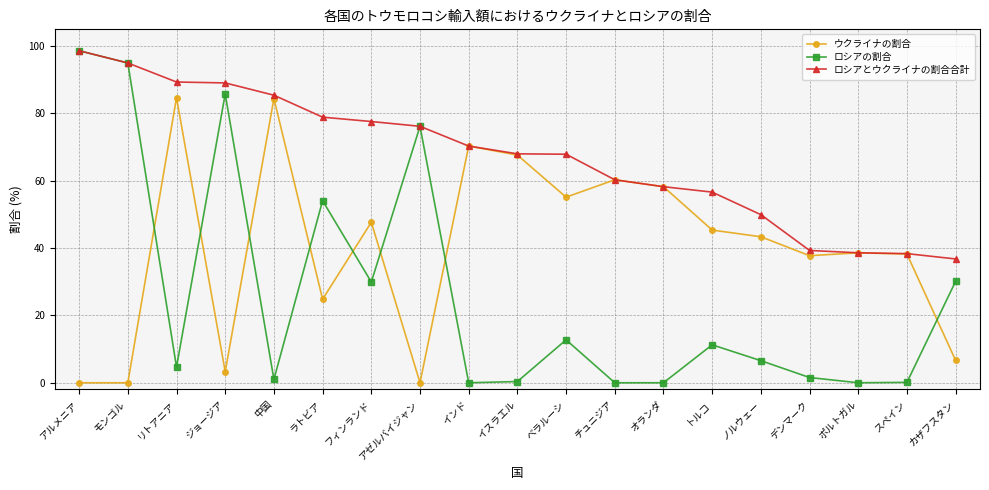

Is this an area chart (filled region under the line)?

No